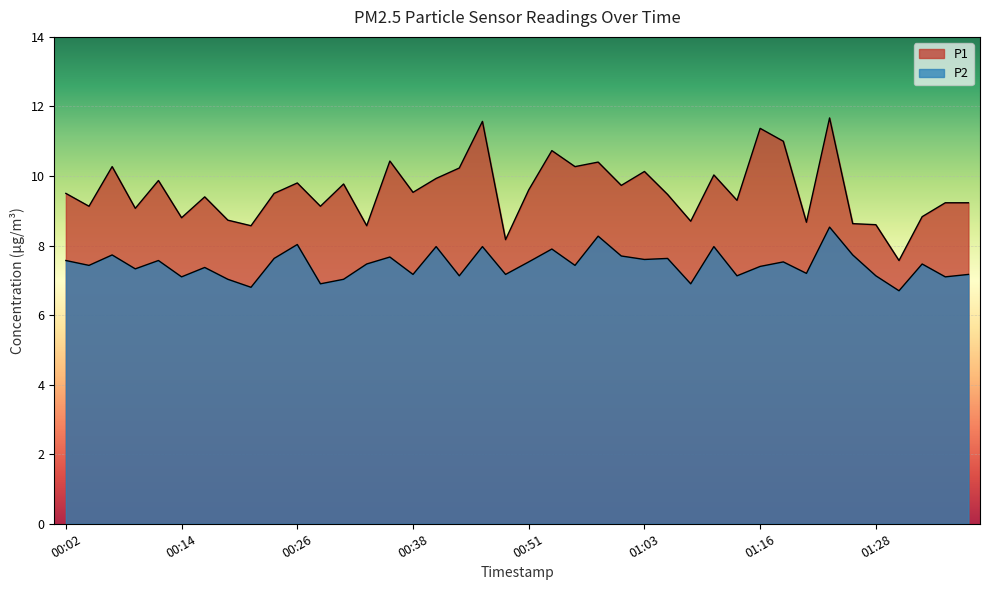

What is the total value across all series at 01:38?

16.4